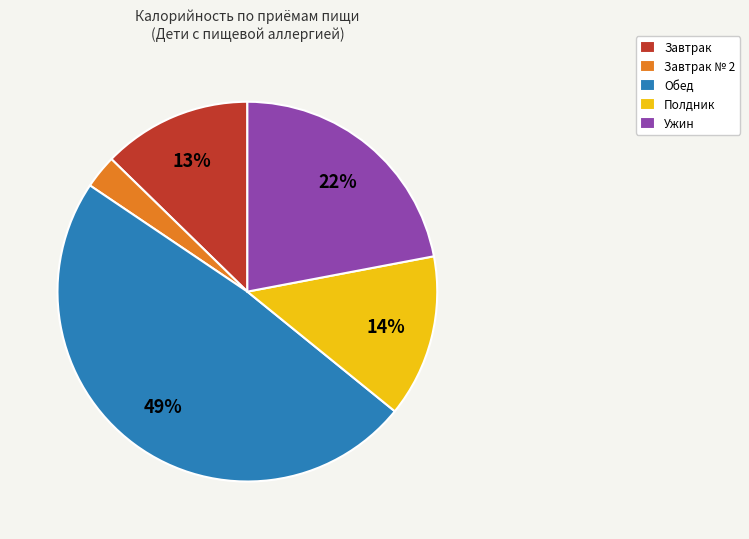

To the nearest percent, what percentage of the pie is Полдник?

14%